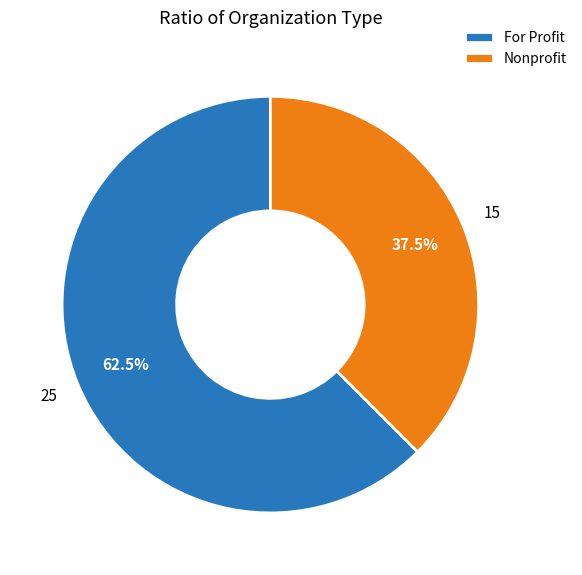

Which category has the smallest portion of the pie?

Nonprofit